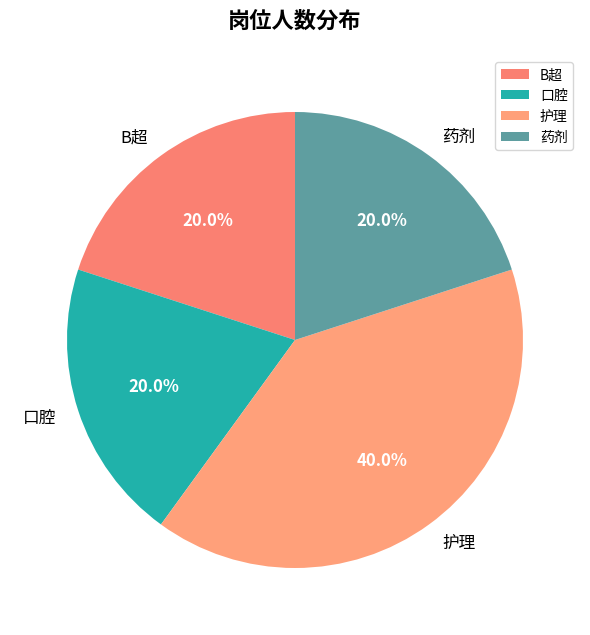

Combined, what portion of the pie is 护理 and 口腔?

60.0%